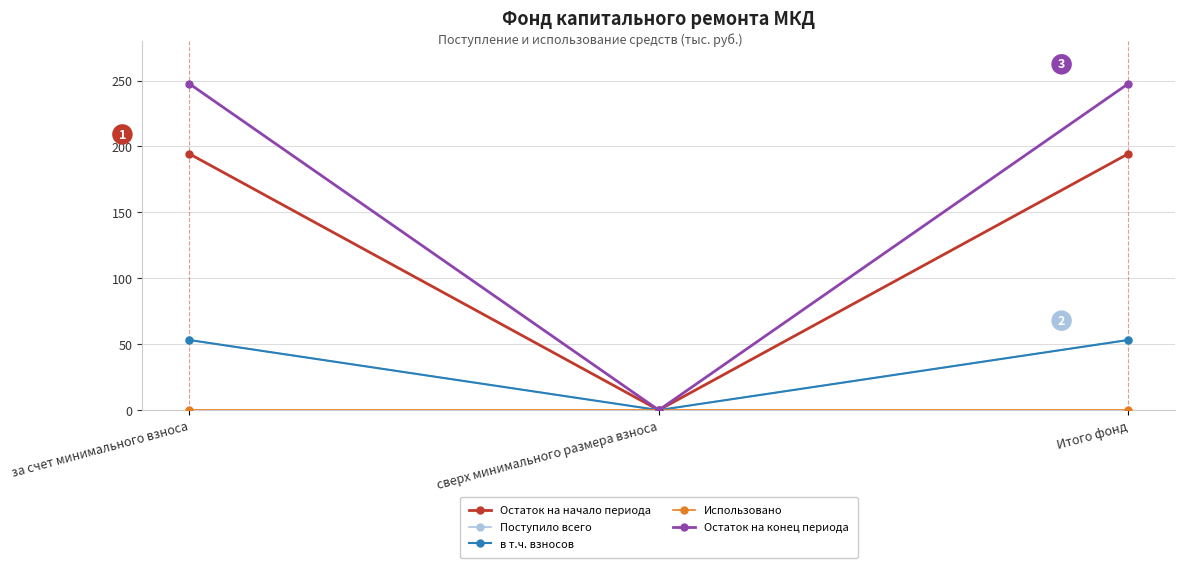

Where is Остаток на конец периода nearest to the value 123?

сверх минимального размера взноса